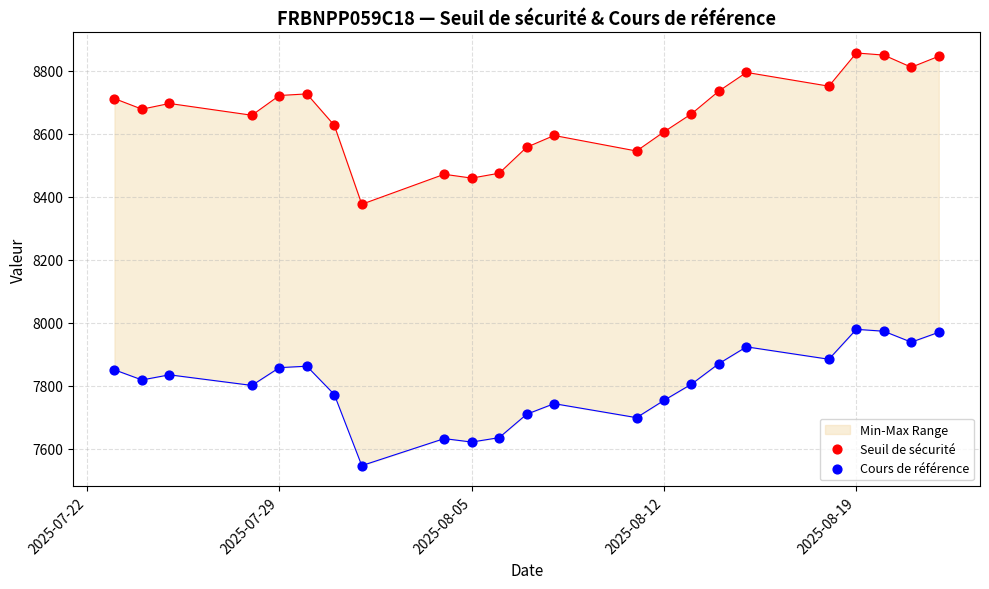

Which series has the largest Y range (max minus min)?

Seuil de sécurité